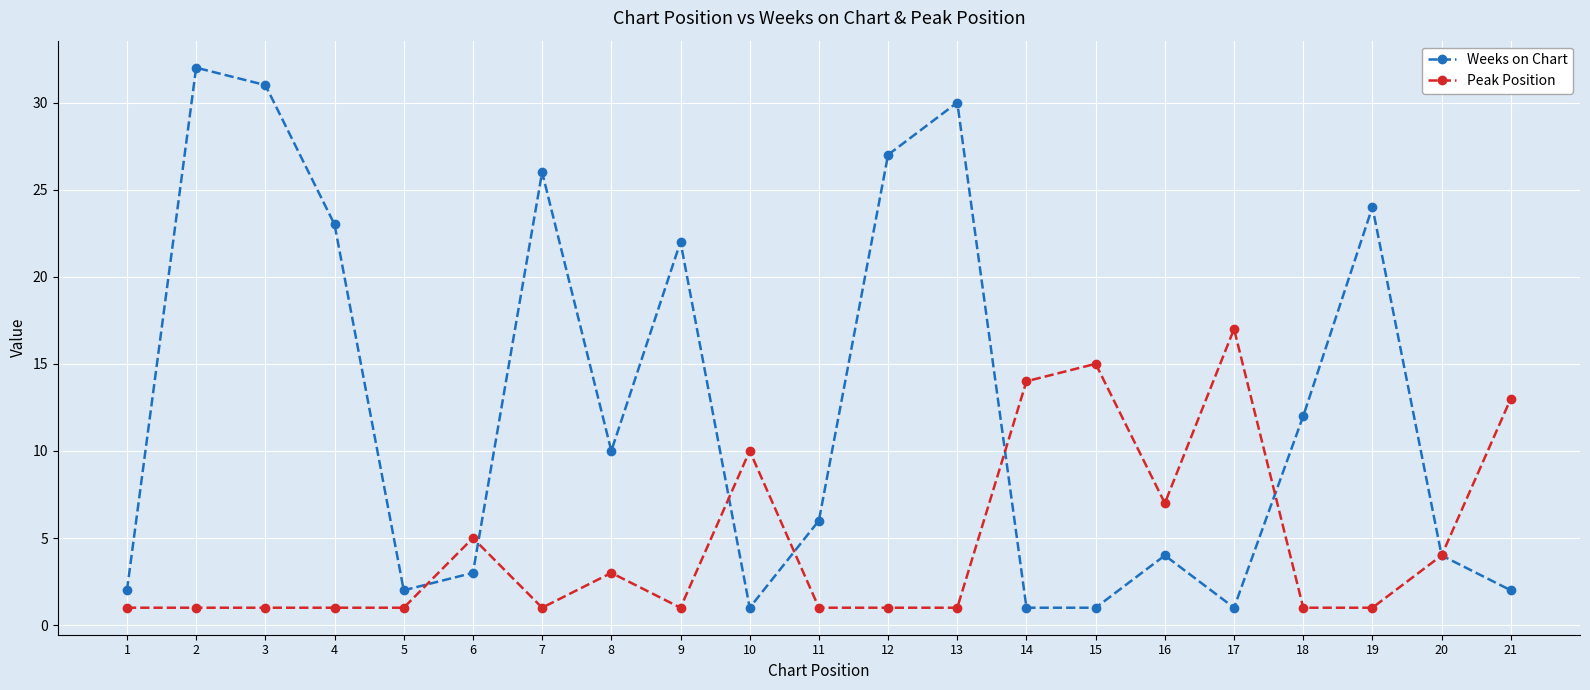

Is the value of Weeks on Chart at 8 greater than the value of Peak Position at 16?

Yes